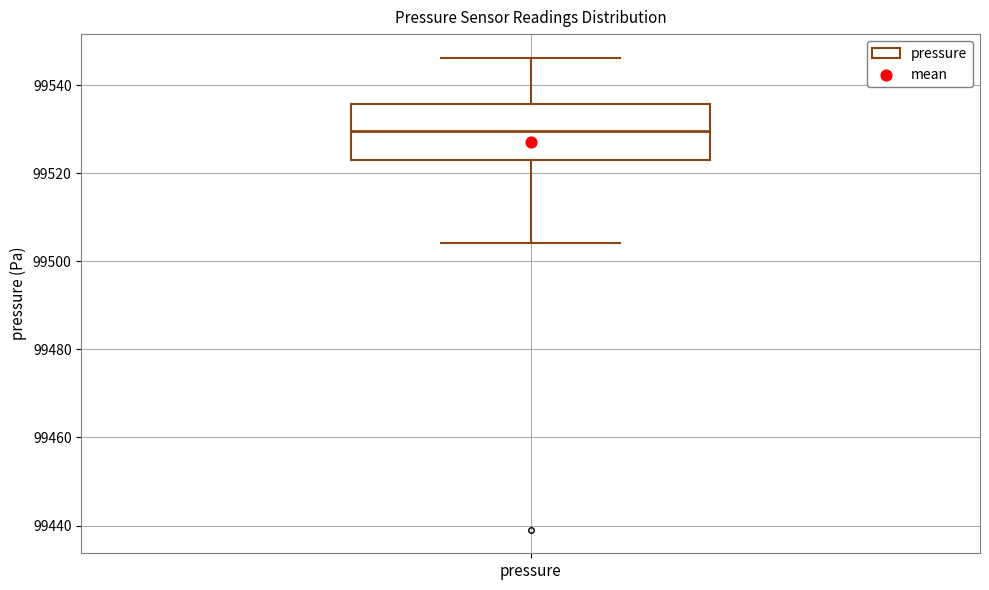

Read this box plot against the y-axis: the position of the median line, the range covered by the box, and the ends of both whiskers. The values are not printed on the chart, so give them approximately, as read against the axis.

median 99530, box 99522 to 99536, whiskers 99504 to 99546